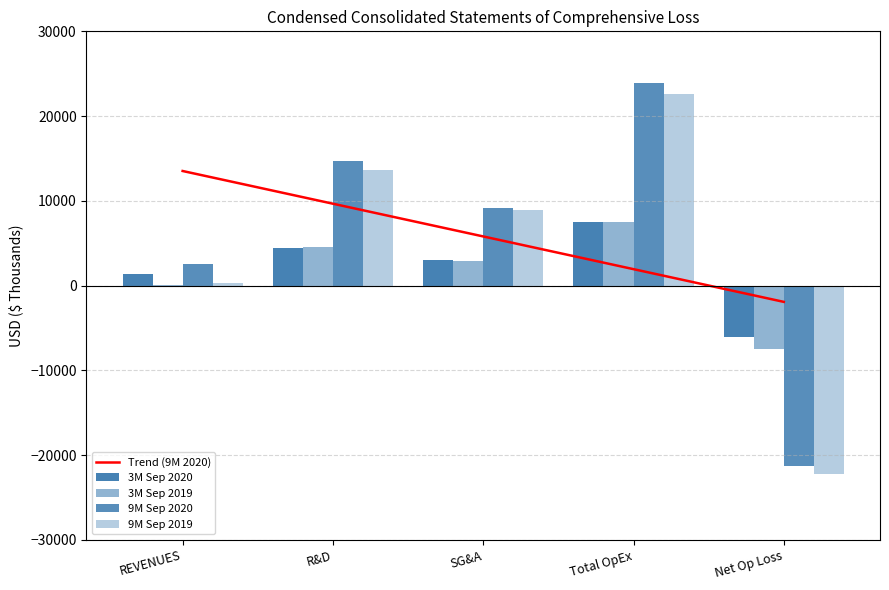

How many positive values does the 9M Sep 2020 series have?

4